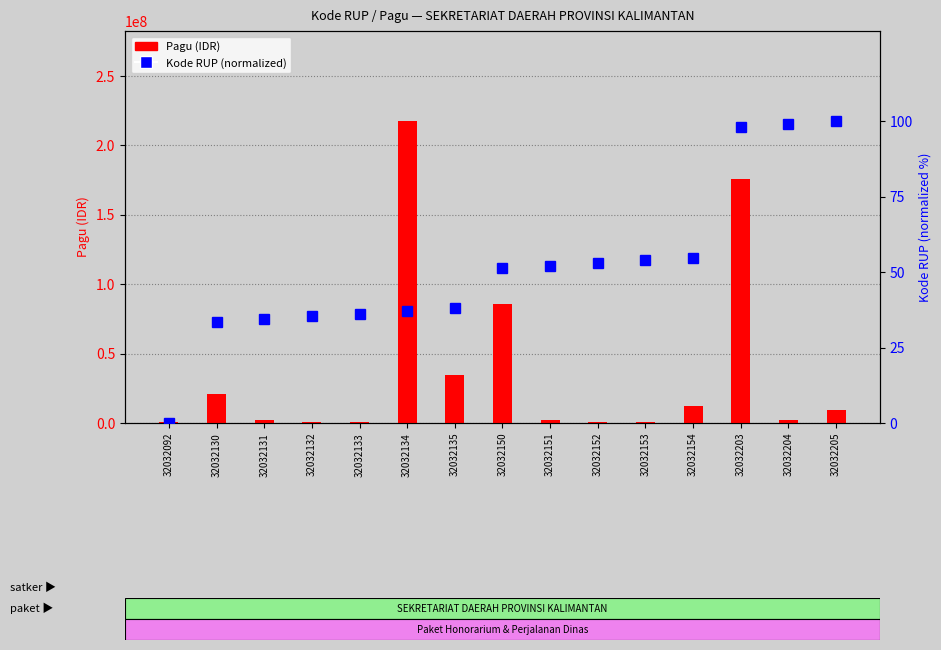

Reading right to left, transcribe all the data shown in this chart.

Pagu: 32032205=9500000.0	32032204=2500000.0	32032203=175952000.0	32032154=11950000.0	32032153=400000.0	32032152=400000.0	32032151=2500000.0	32032150=85366000.0	32032135=34750000.0	32032134=217200000.0	32032133=400000.0	32032132=400000.0	32032131=2500000.0	32032130=20650000.0	32032092=400000.0
Kode RUP (normalized): 32032205=100.0	32032204=99.1	32032203=98.2	32032154=54.9	32032153=54.0	32032152=53.1	32032151=52.2	32032150=51.3	32032135=38.1	32032134=37.2	32032133=36.3	32032132=35.4	32032131=34.5	32032130=33.6	32032092=0.0